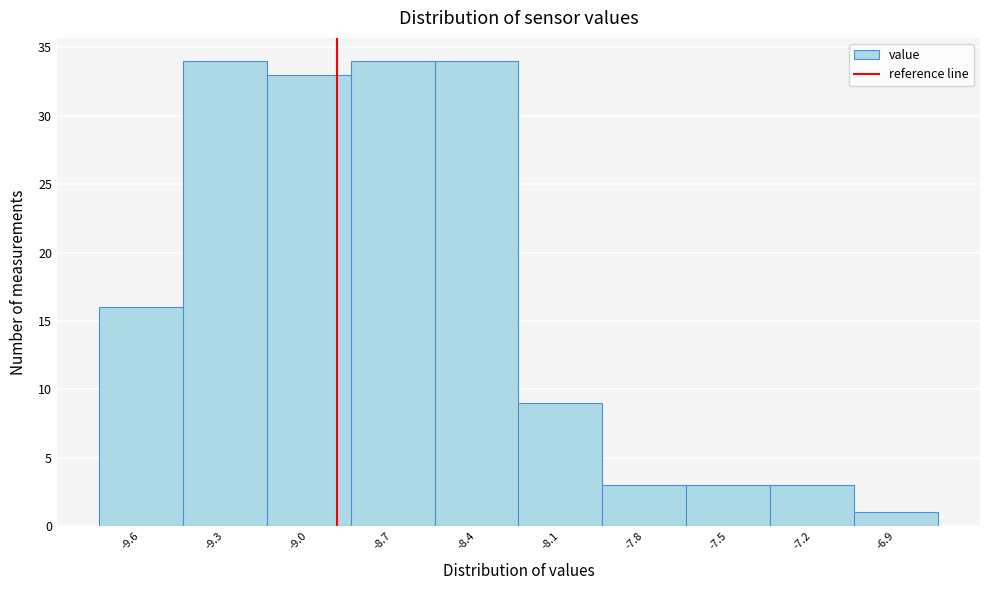

Reading left to right, transcribe this chart: for each bar, give the range it covers on the x-axis and its height. The values are not printed on the chart, so give them approximately, as read against the axis.

-9.75 to -9.45: 16
-9.45 to -9.15: 34
-9.15 to -8.85: 33
-8.85 to -8.55: 34
-8.55 to -8.25: 34
-8.25 to -7.95: 9
-7.95 to -7.65: 3
-7.65 to -7.35: 3
-7.35 to -7.05: 3
-7.05 to -6.75: 1